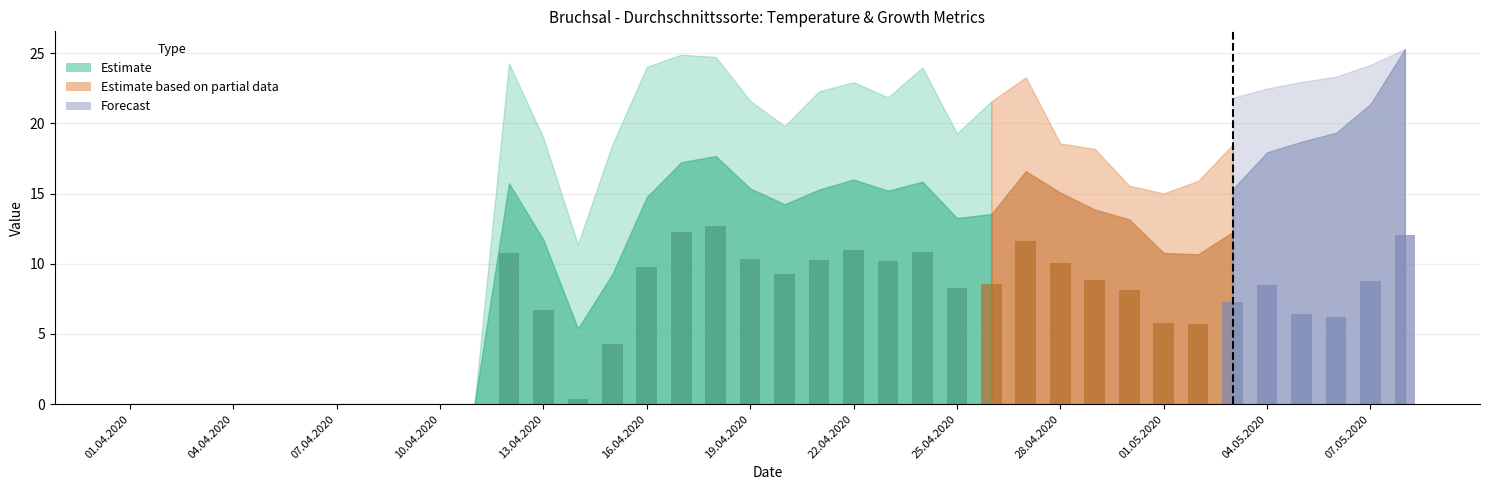

What is the maximum value shown in the chart?

12.7